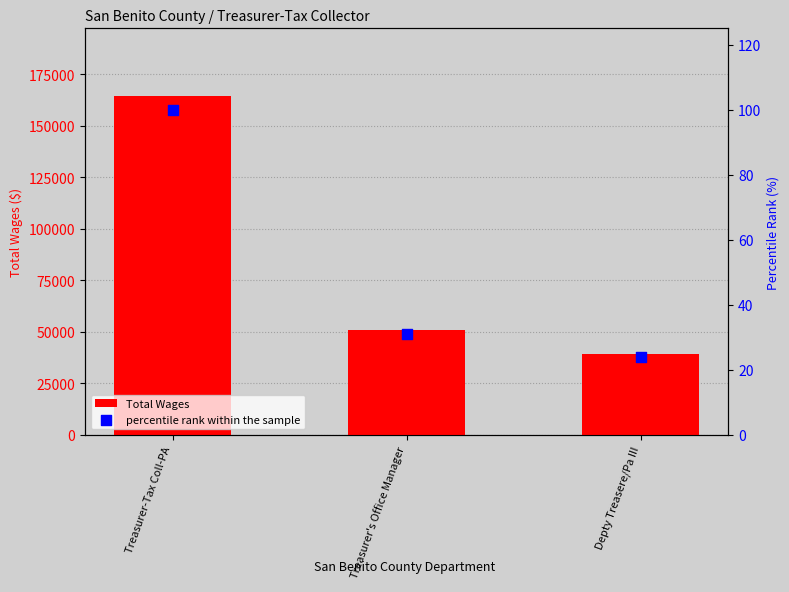

What are all the series names shown in the legend?

Total Wages, percentile rank within the sample